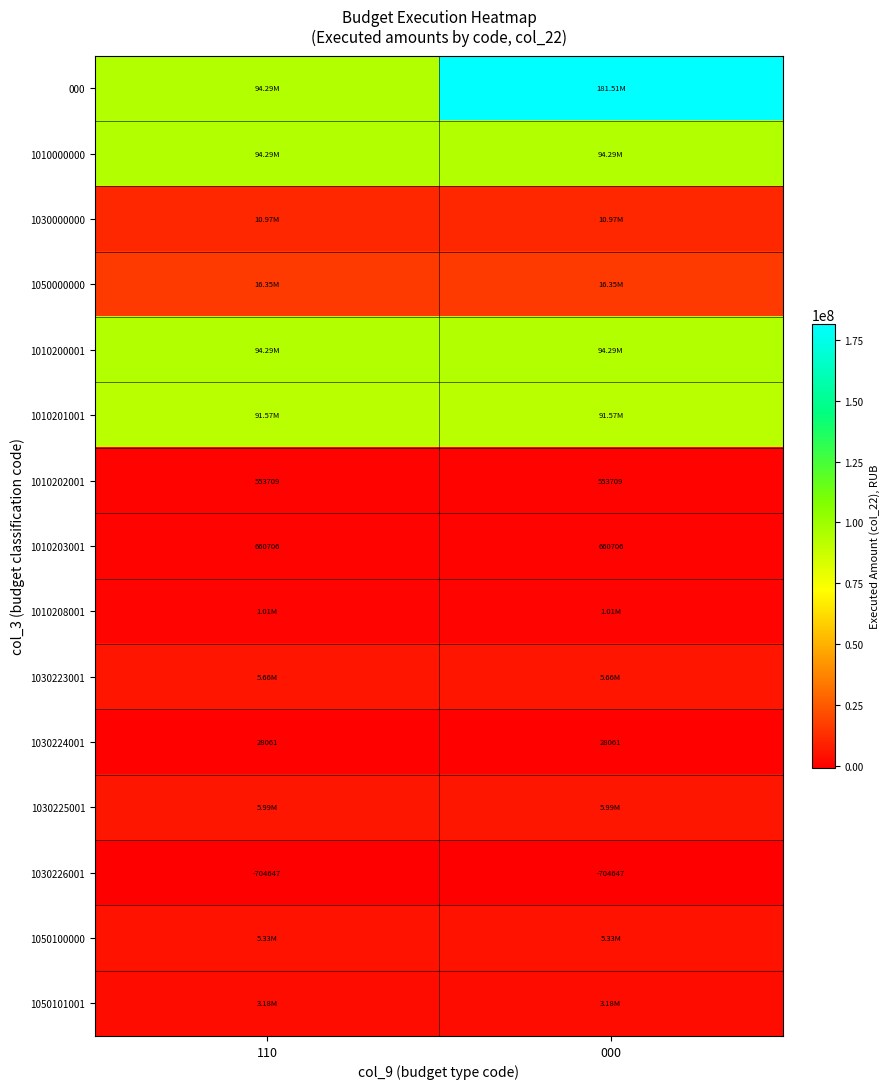

The 1030000000 series shows 10968562.1 at 000. True or false?

True